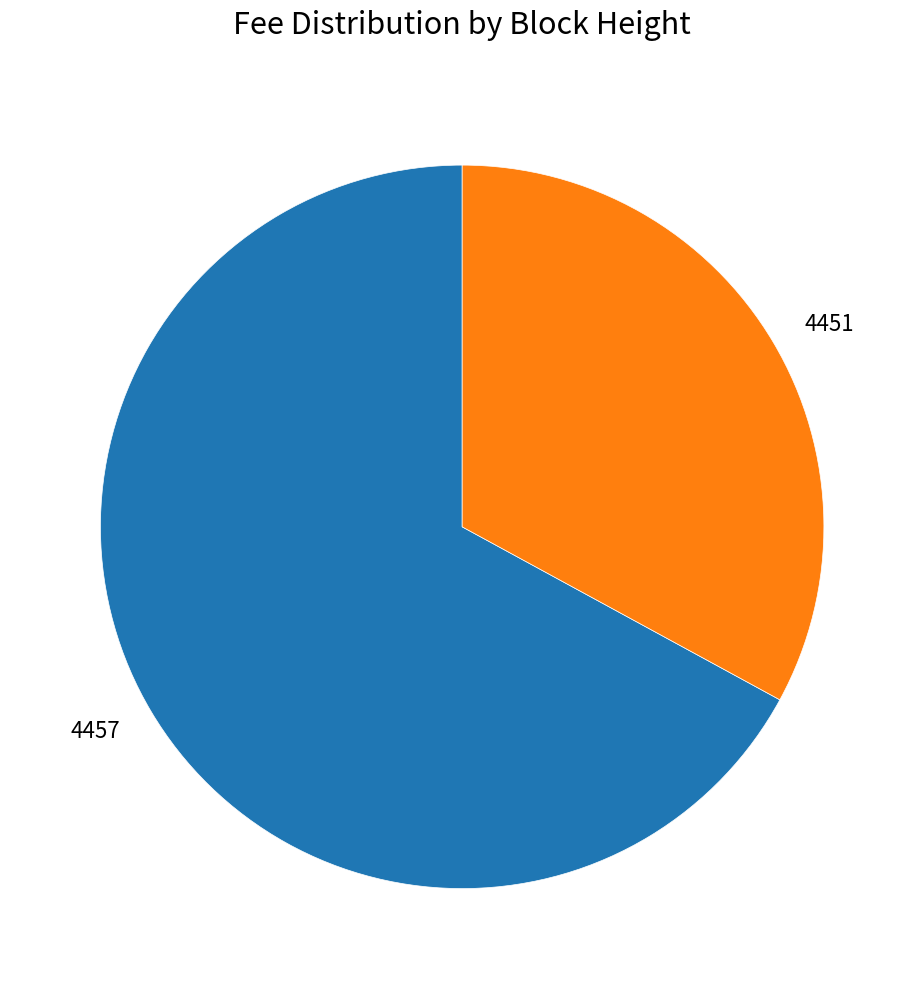

Combined, do 4457 and 4451 account for over 50%?

Yes